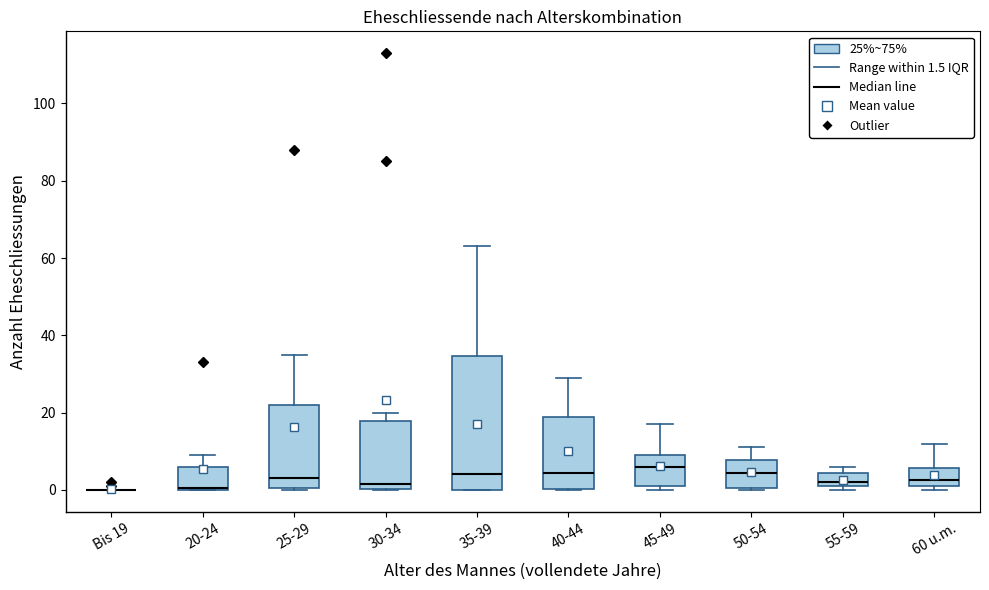

Which box is the tallest, from its lower edge to its upper edge?

35-39